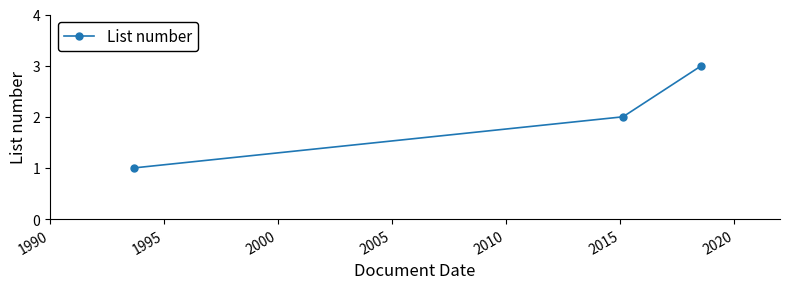

What is the smallest value displayed?

1